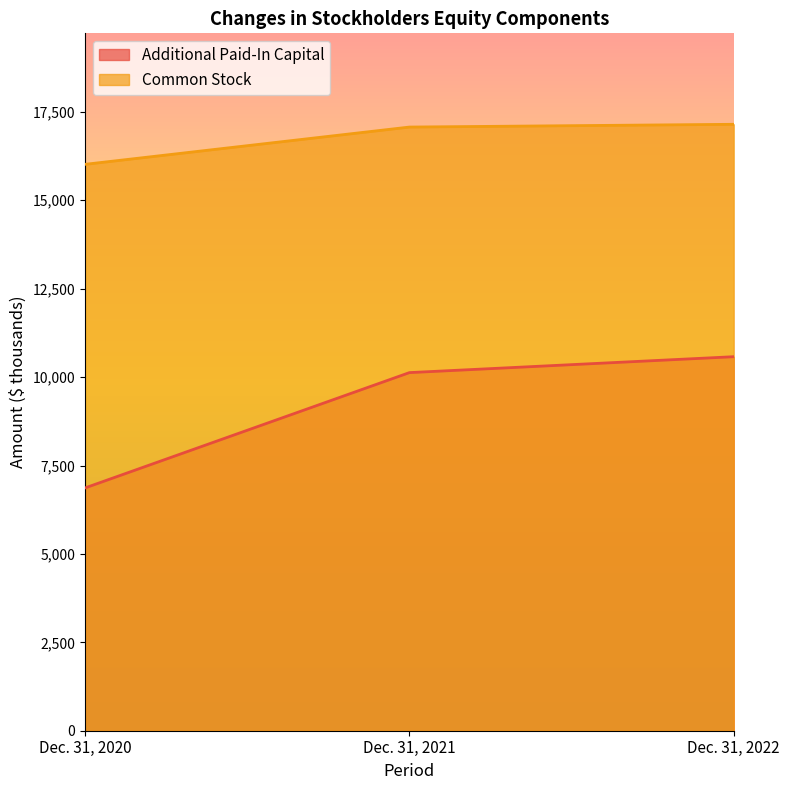

What is the approximate value of Additional Paid-In Capital at Dec. 31, 2021?

10127